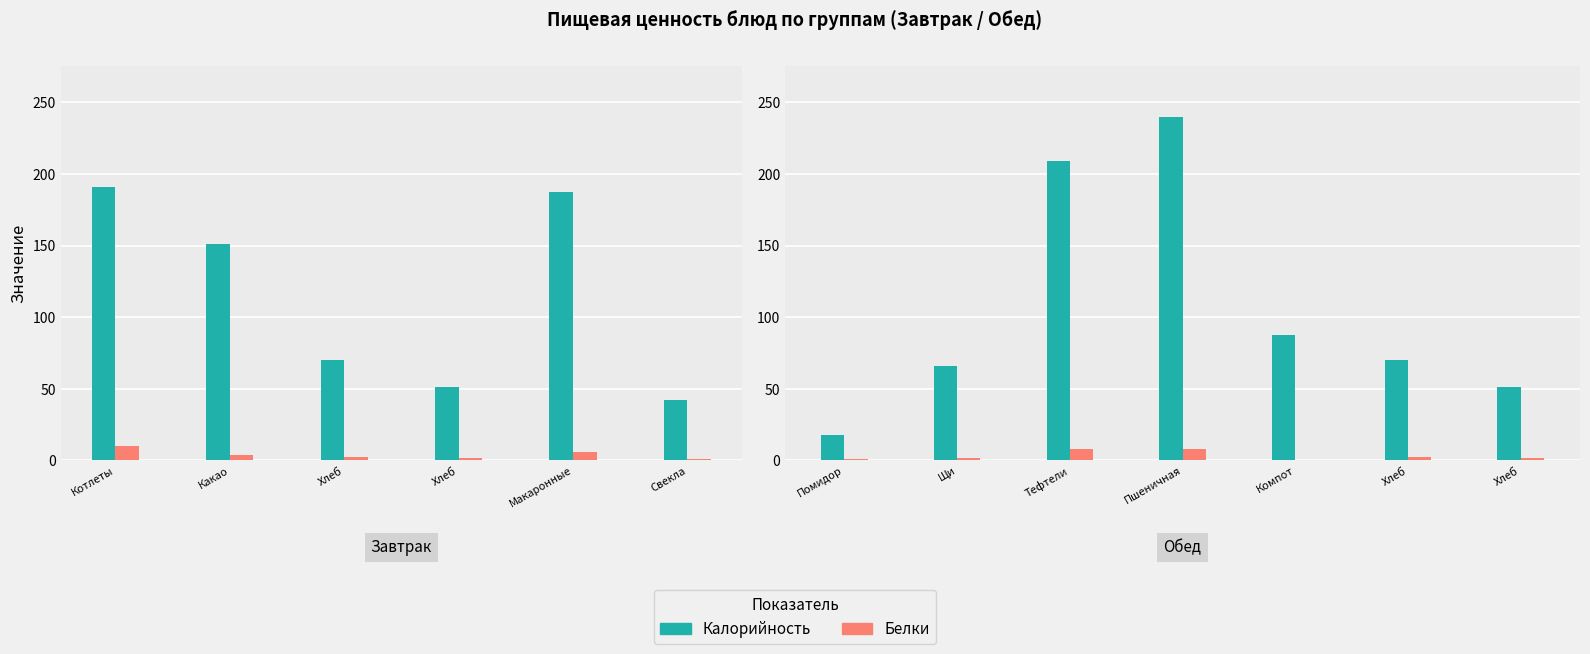

Between Пшеничная and Тефтели, which is larger?

Пшеничная